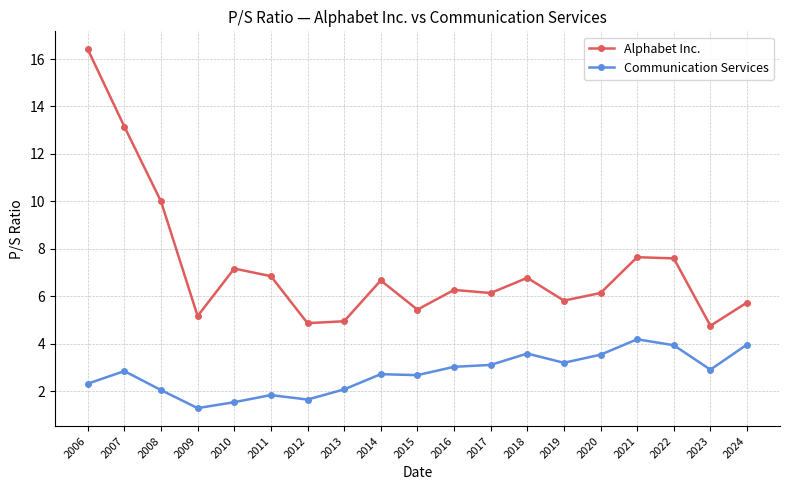

The value of Communication Services at 2007 is 2.9. True or false?

True